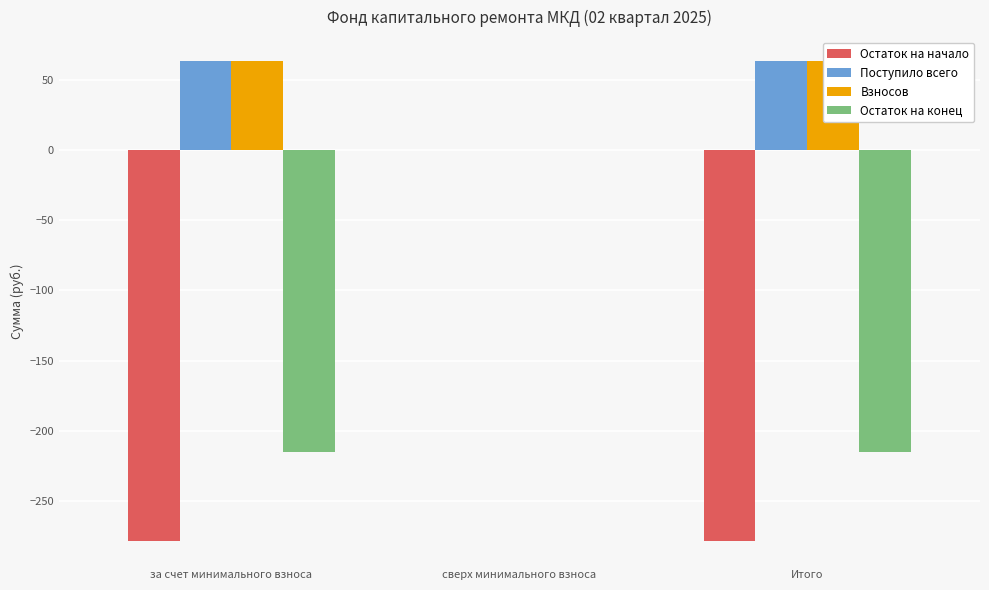

Is it true that Поступило всего equals 27.7 at сверх минимального взноса?

False